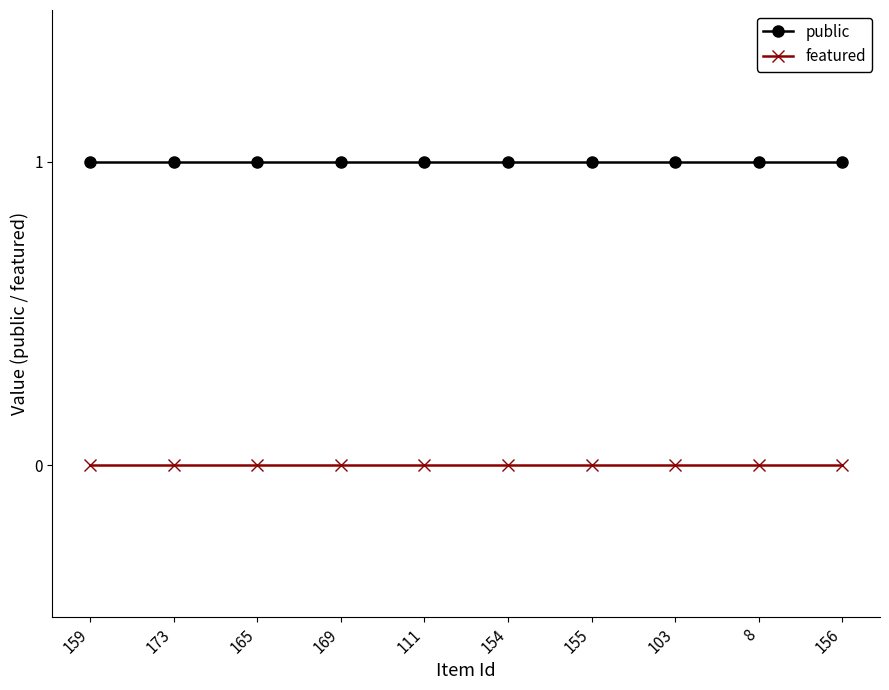

Reading right to left, what are all the values shown in this chart?

public: 1	1	1	1	1	1	1	1	1	1
featured: 0	0	0	0	0	0	0	0	0	0